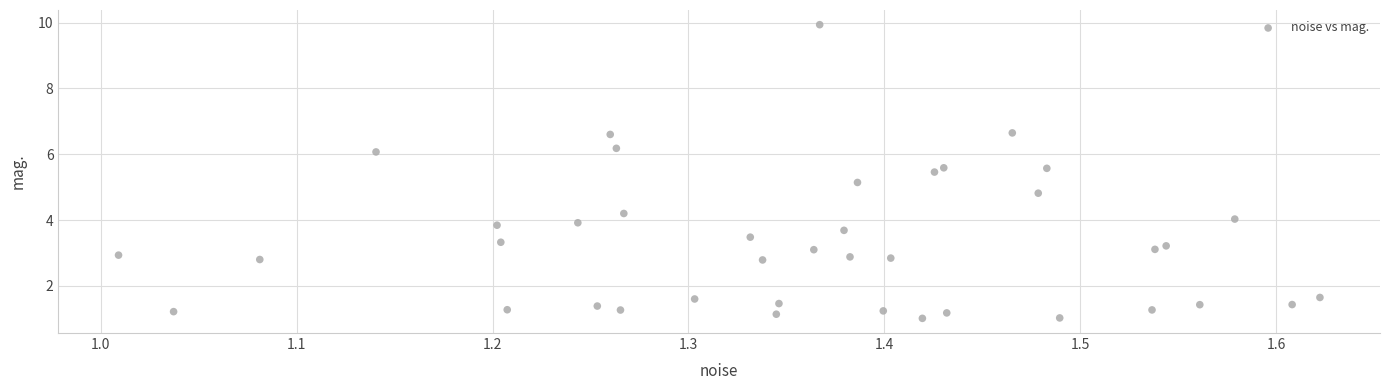

What is the range of Y values (max minus min)?

8.9